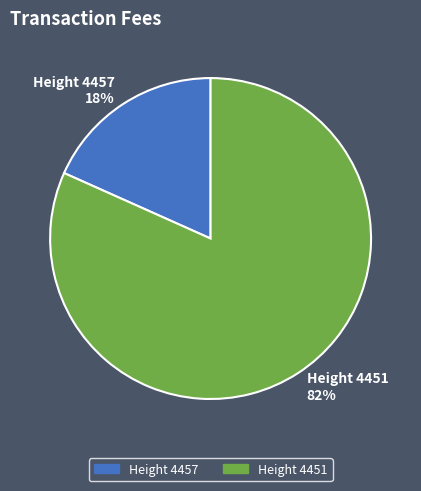

Is there a majority slice in this chart?

Yes